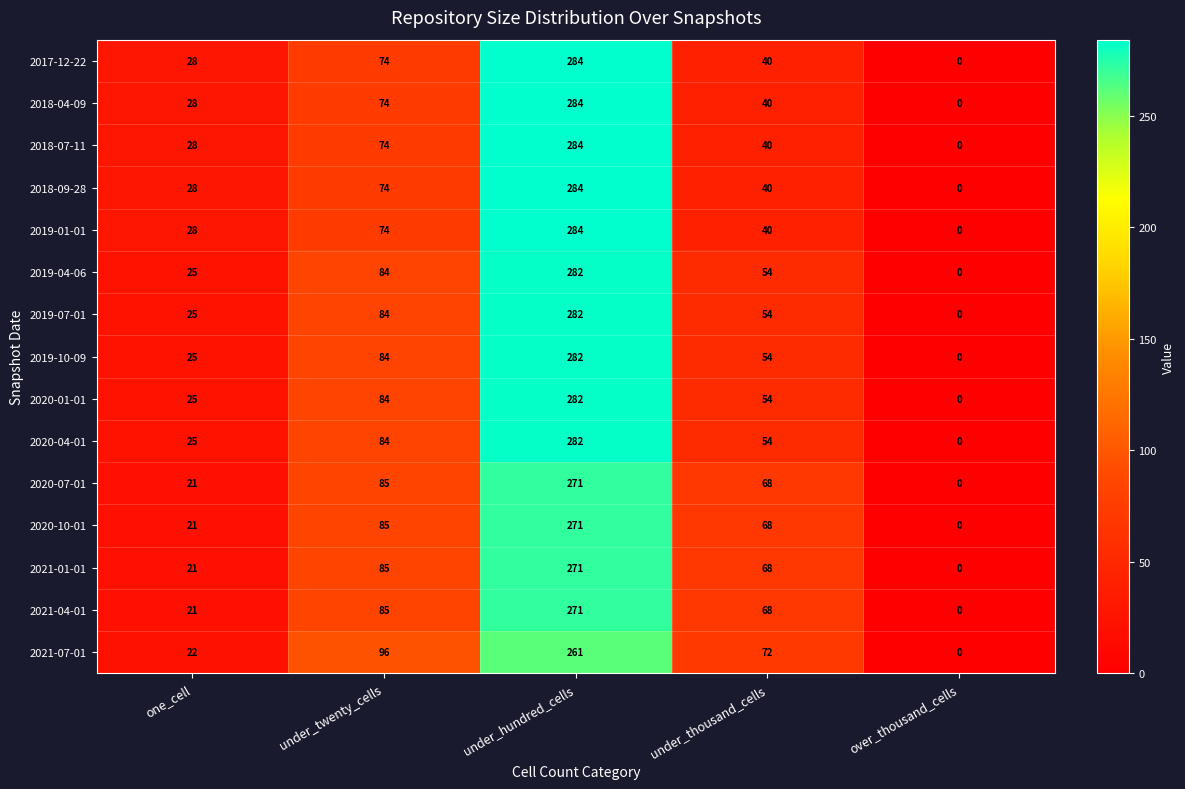

What is the sum of the 2020-07-01 values at under_hundred_cells and under_thousand_cells?

339